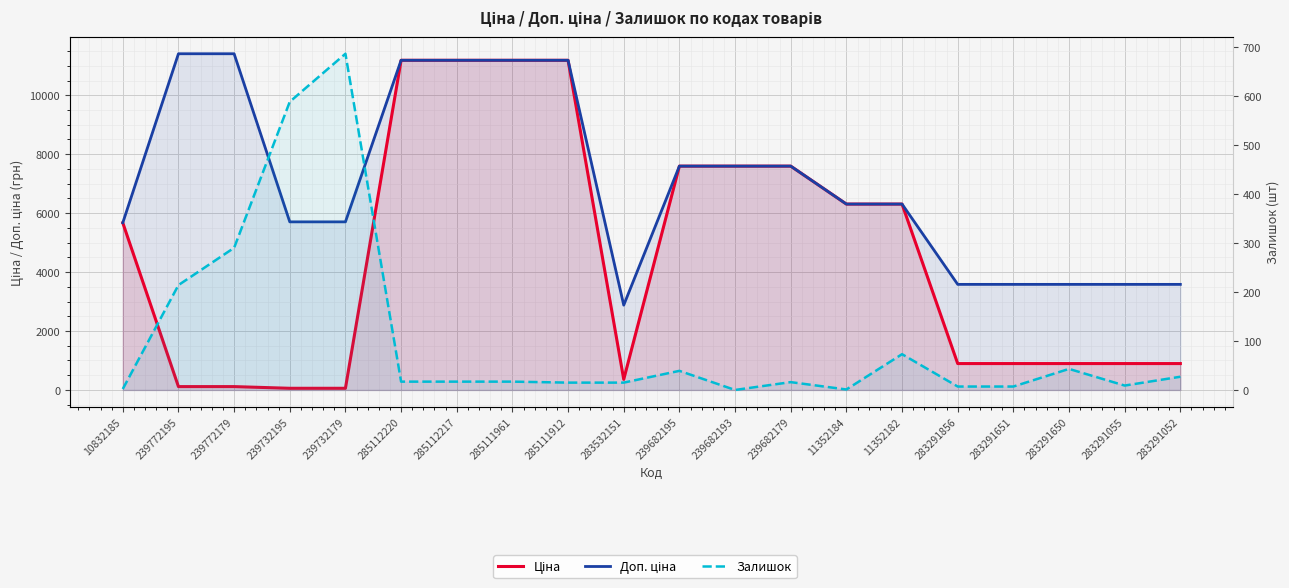

Reading left to right, list all the values displayed in this chart.

Ціна: 10832185=5673.8	239772195=114.1	239772179=114.1	239732195=57.0	239732179=57.0	285112220=11188.2	285112217=11188.2	285111961=11188.2	285111912=11188.2	283532151=359.9	239682195=7596.5	239682193=7596.5	239682179=7596.5	11352184=6308.8	11352182=6308.8	283291856=895.9	283291651=895.9	283291650=895.9	283291055=895.9	283291052=895.9
Доп. ціна: 10832185=5673.8	239772195=11410.0	239772179=11410.0	239732195=5705.0	239732179=5705.0	285112220=11188.2	285112217=11188.2	285111961=11188.2	285111912=11188.2	283532151=2878.8	239682195=7596.5	239682193=7596.5	239682179=7596.5	11352184=6308.8	11352182=6308.8	283291856=3583.6	283291651=3583.6	283291650=3583.6	283291055=3583.6	283291052=3583.6
Залишок: 10832185=2.0	239772195=214.0	239772179=290.0	239732195=588.0	239732179=686.0	285112220=17.0	285112217=17.0	285111961=17.0	285111912=15.0	283532151=15.0	239682195=39.0	239682193=0.0	239682179=16.0	11352184=1.0	11352182=73.0	283291856=7.0	283291651=7.0	283291650=43.0	283291055=9.0	283291052=27.0